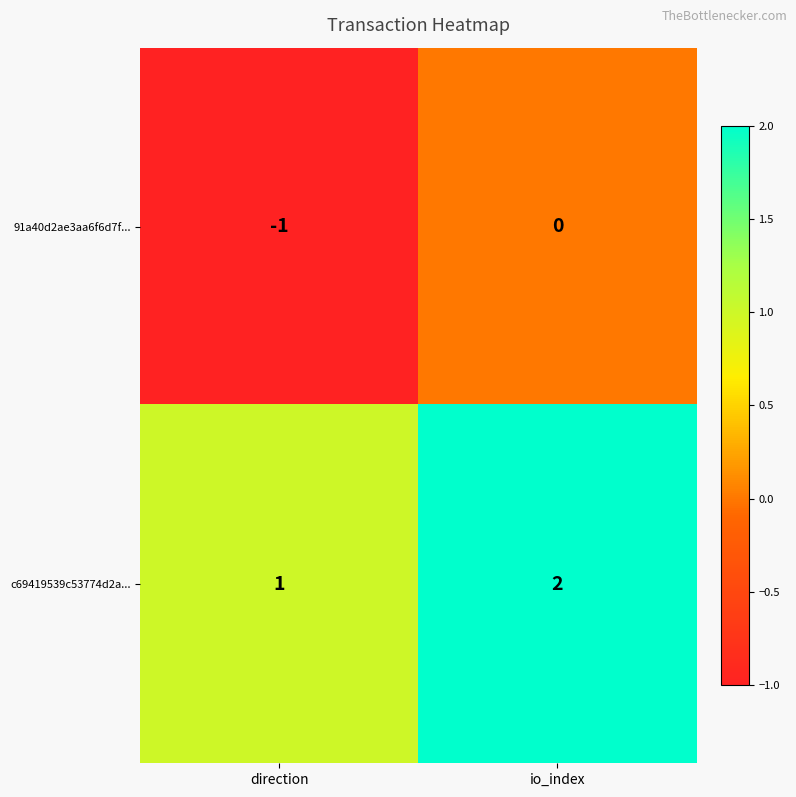

Count the number of data series in this chart.

2